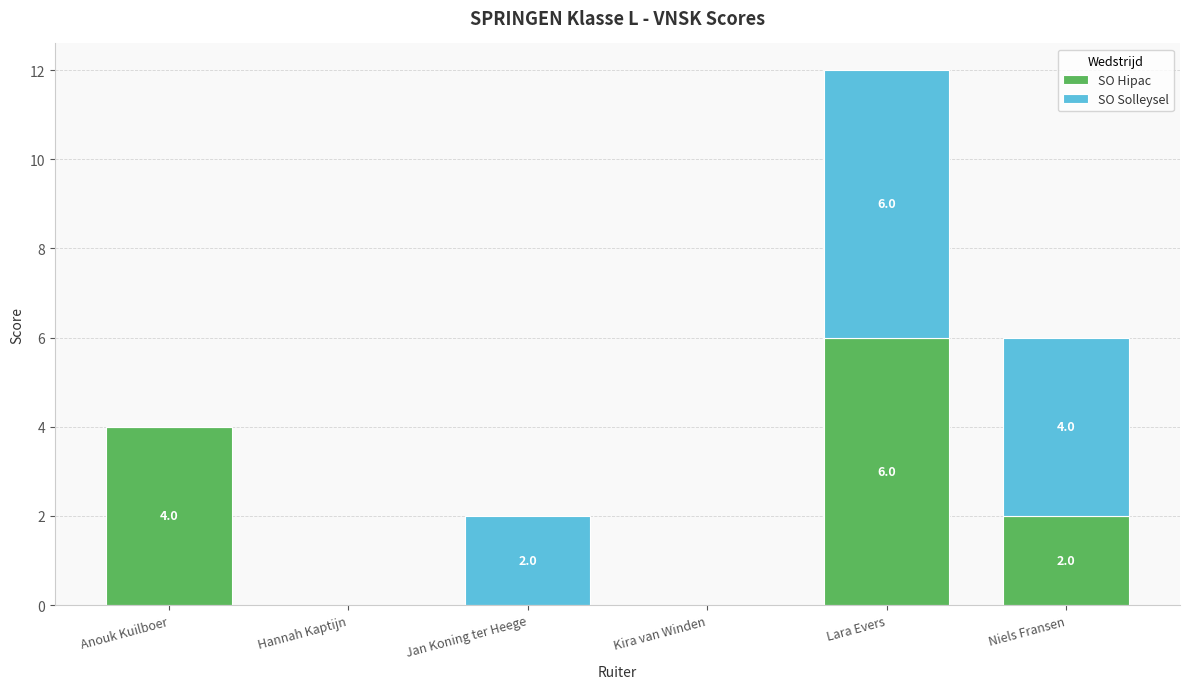

Are the bars grouped side by side (vs. stacked)?

No